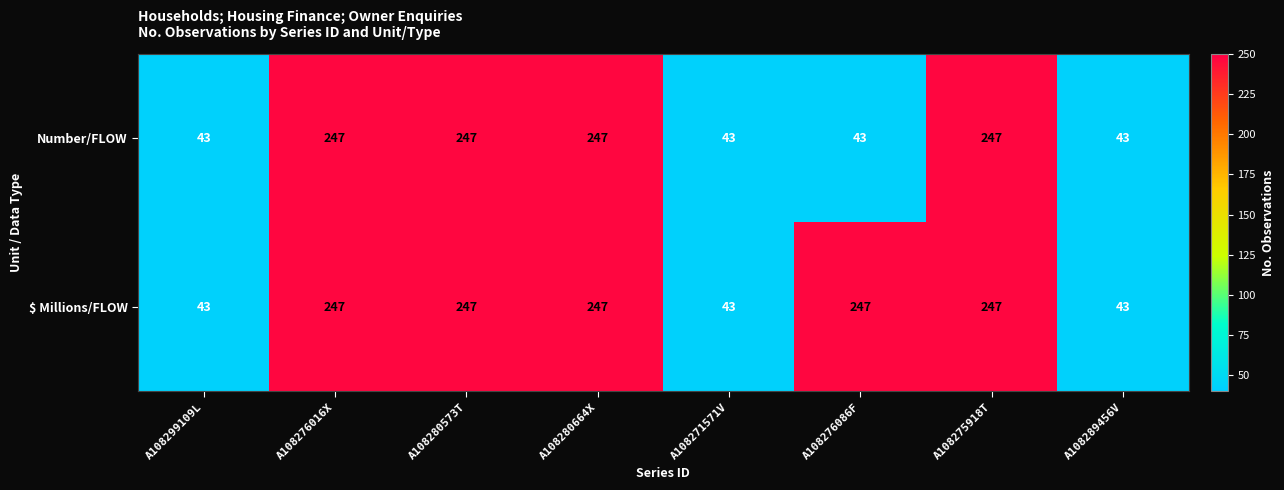

Rank the series at A108276086F from highest to lowest value.

$ Millions/FLOW, Number/FLOW